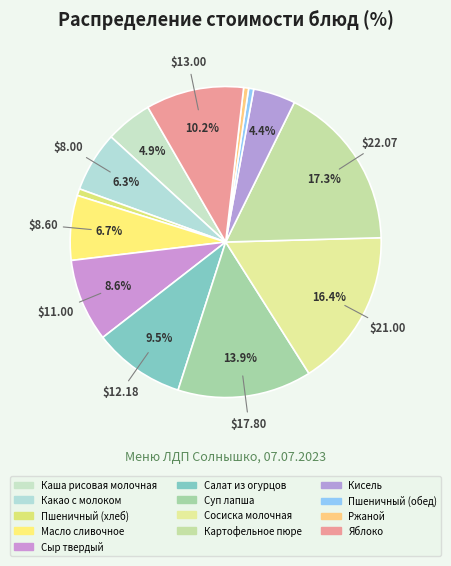

How many segments does this pie chart have?

13